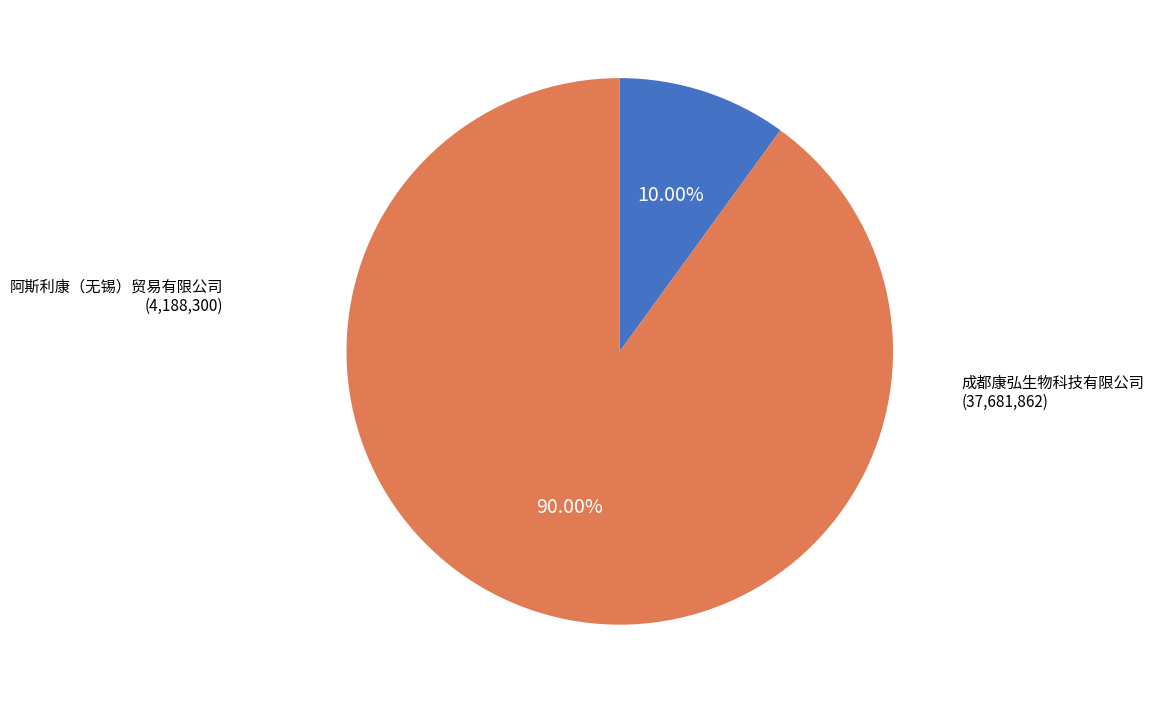

Approximately how many times larger is the value at 成都康弘生物科技有限公司 compared to 阿斯利康（无锡）贸易有限公司?

9.0